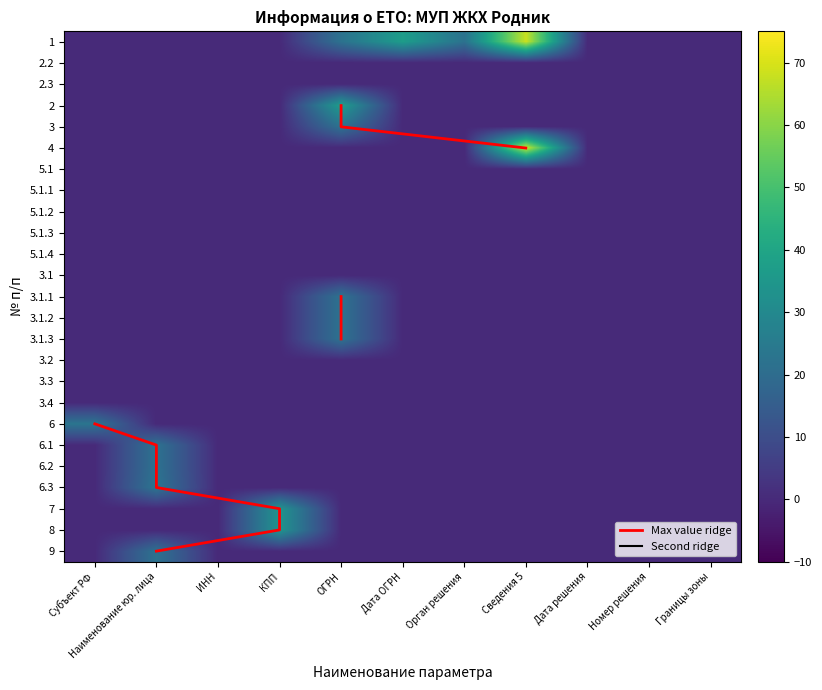

Is it true that 1 equals 120 at Сведения 5?

False